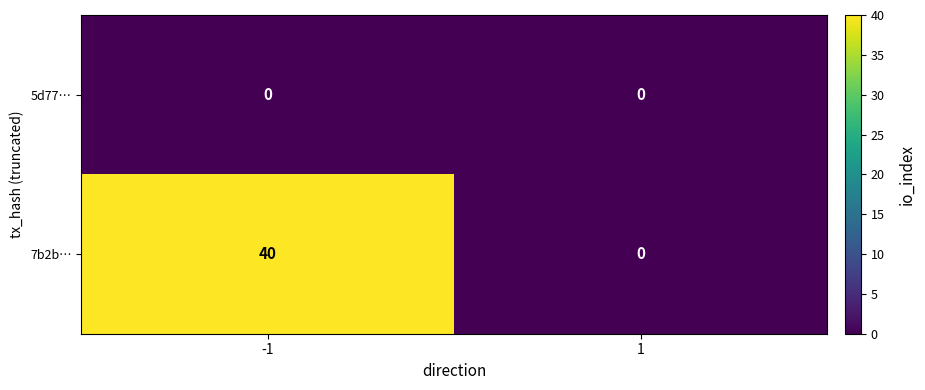

Rank the series at -1 from highest to lowest value.

7b2b…, 5d77…